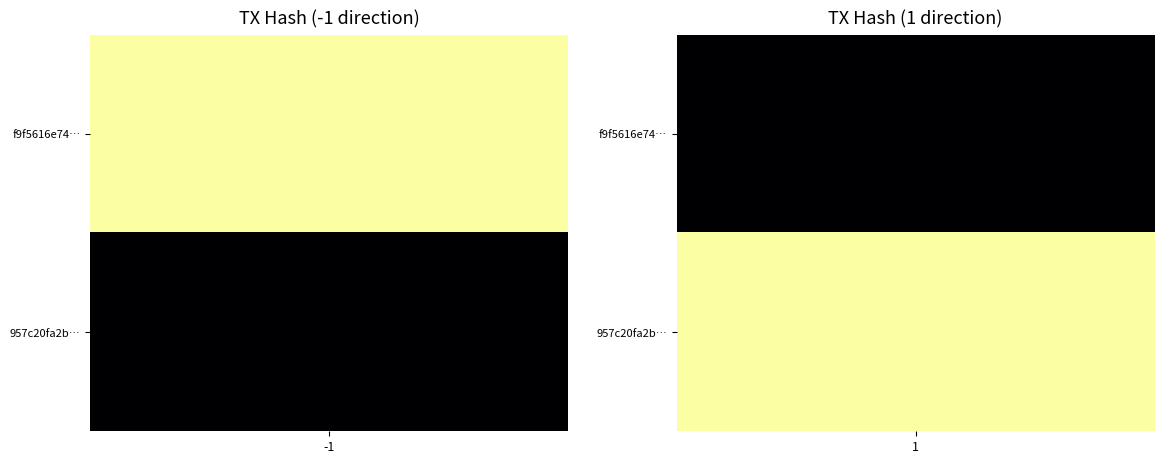

What is the difference between the maximum and minimum values in the 957c20fa2b894a18a11c3d17f29edb4da7c0ca2 series?

22